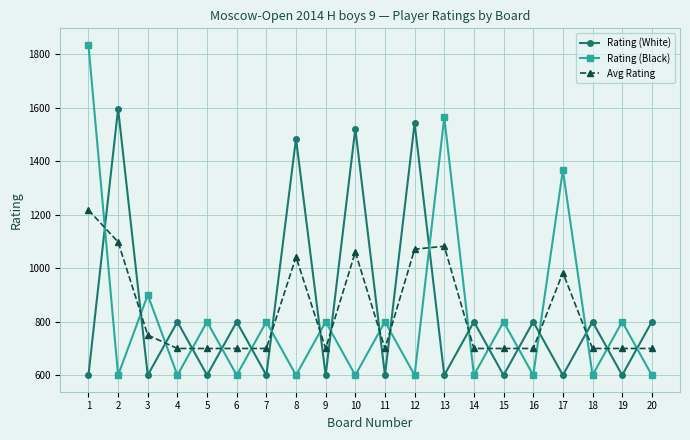

True or false: Rating (Black) has more than 1 interior local peaks.

True